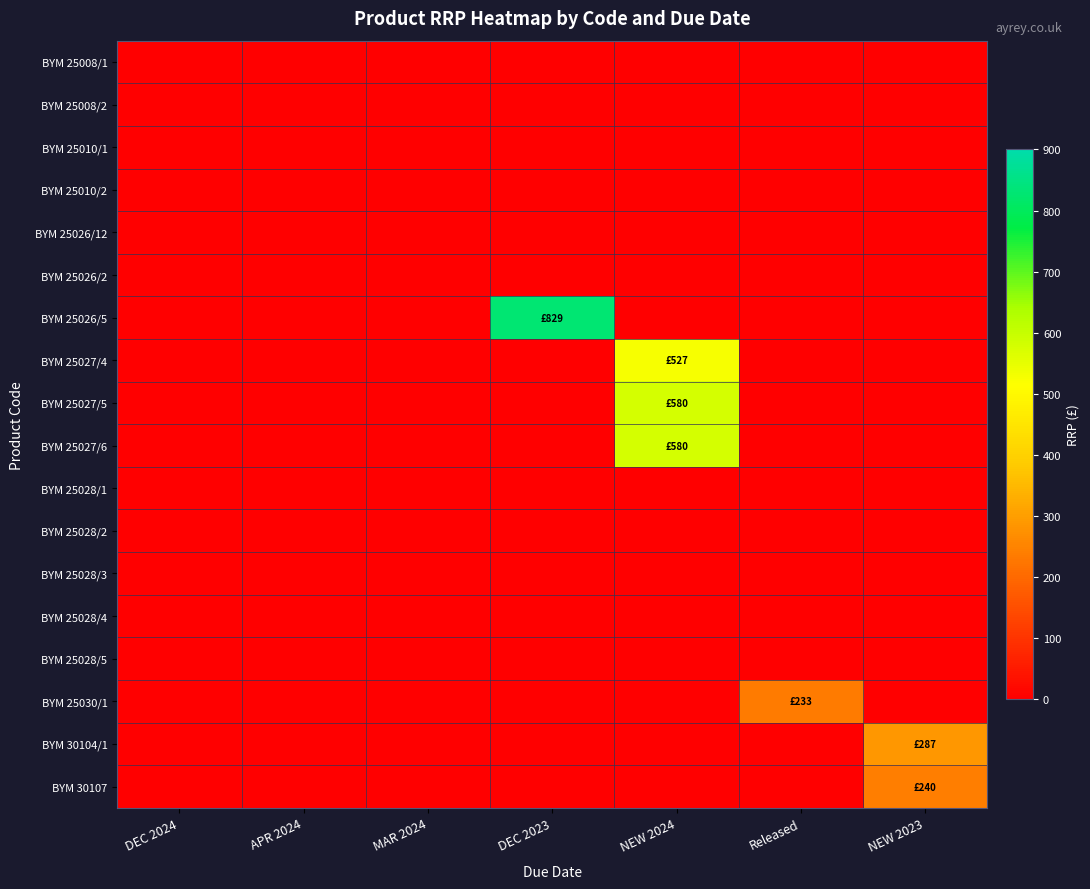

At which category is the sum across all series the highest?

NEW 2024